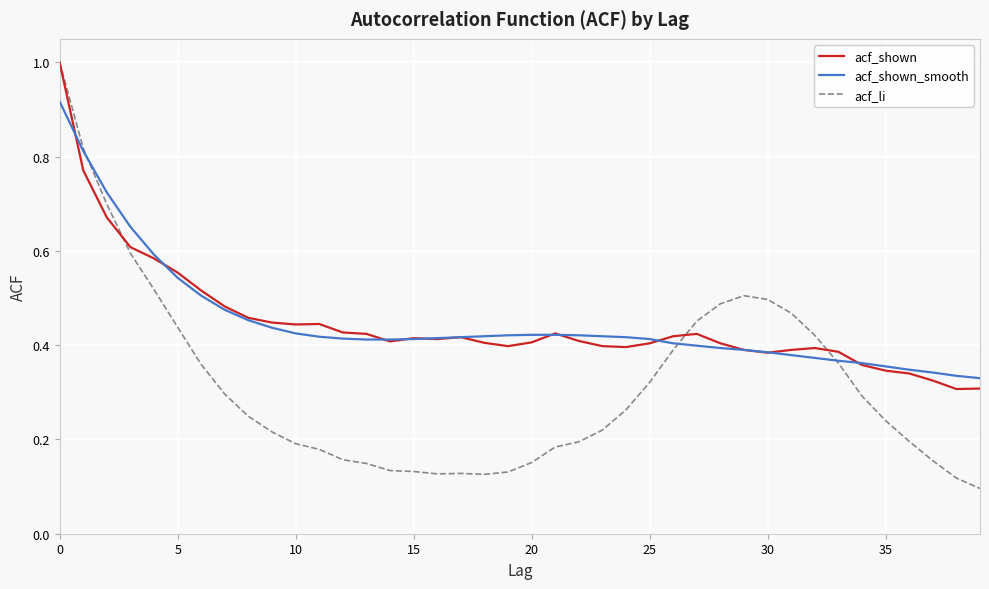

At how many categories does at least one series exceed 0?

40